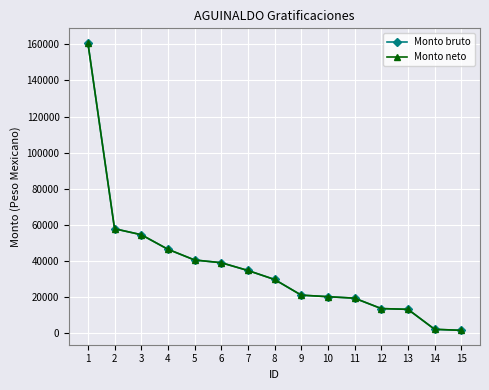

What is the smallest value displayed?

1730.4